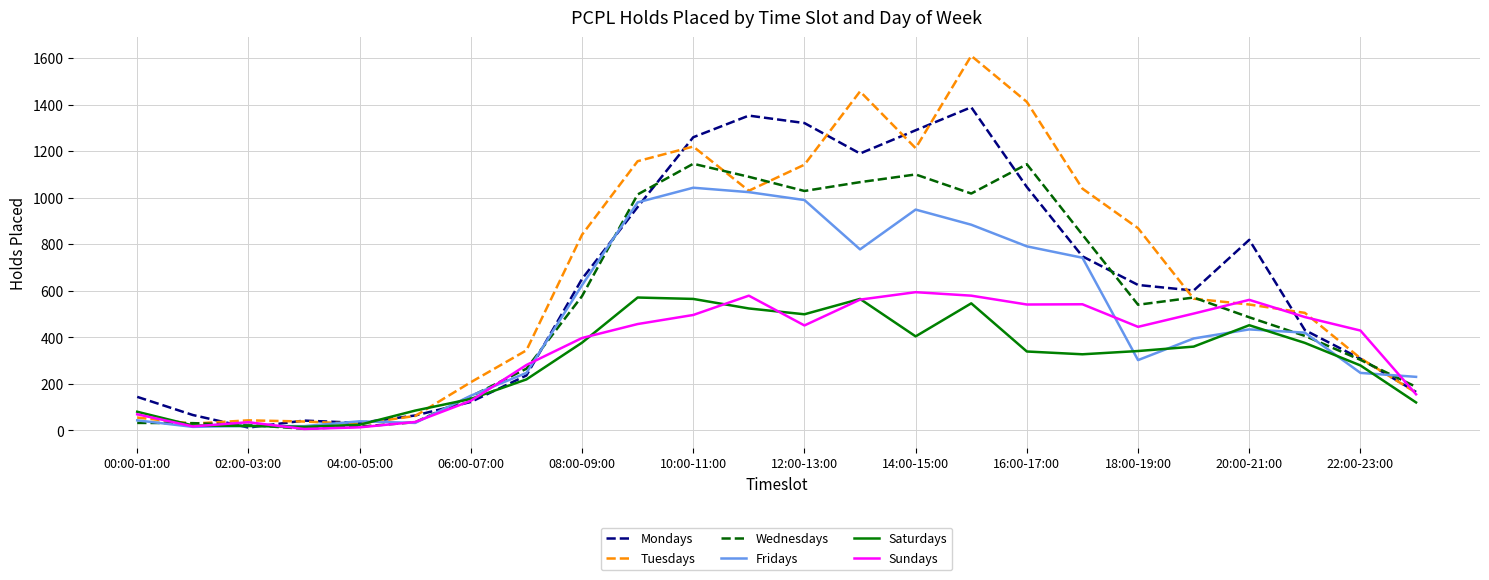

Which series has the largest total across all categories?

Tuesdays